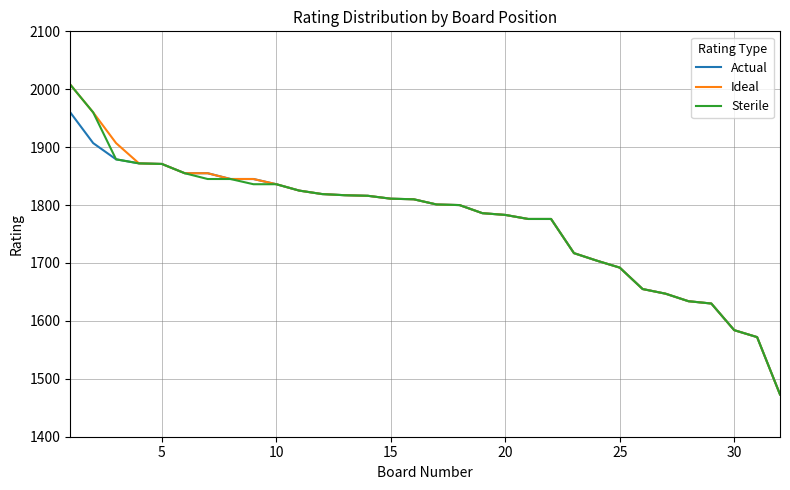

What is the minimum value for Sterile?

1473